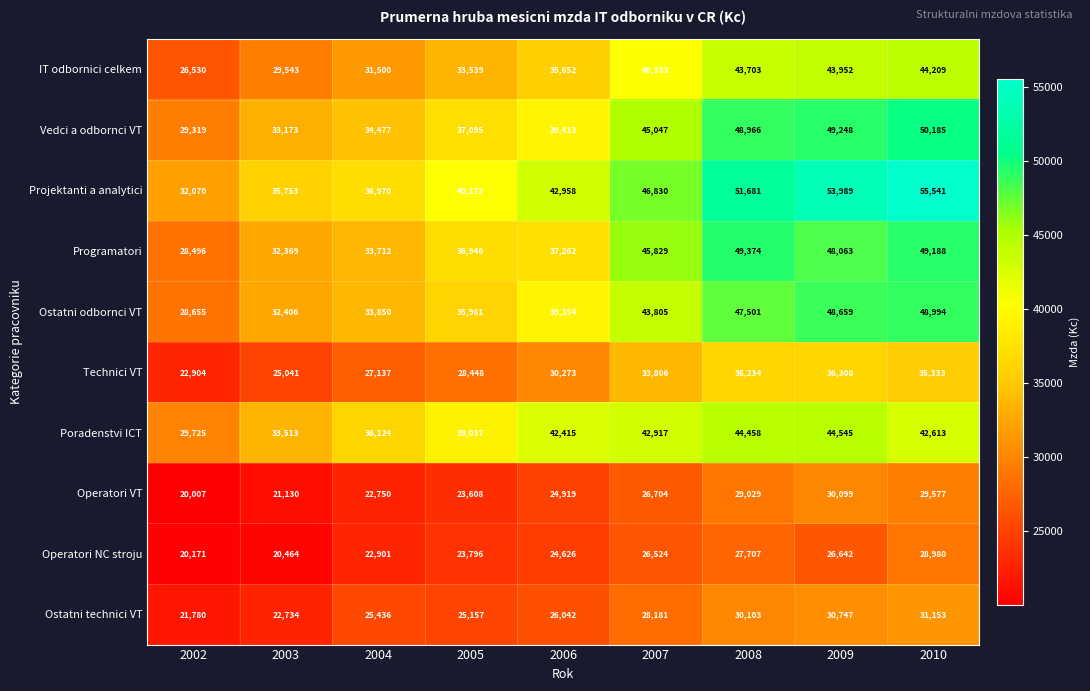

The IT odbornici celkem series shows 43703 at 2008. True or false?

True